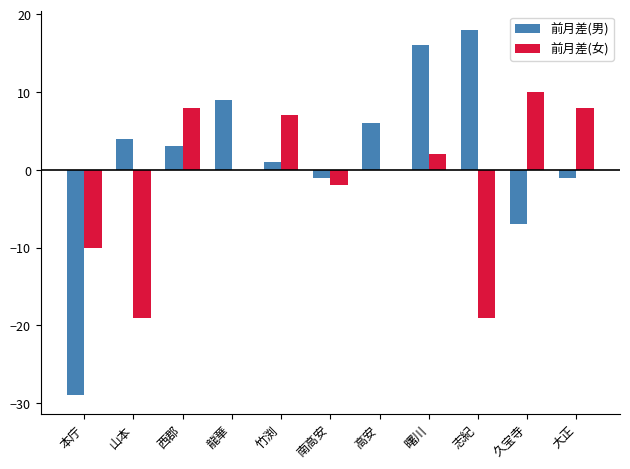

Which series changed the most between 龍華 and 久宝寺?

前月差(男)